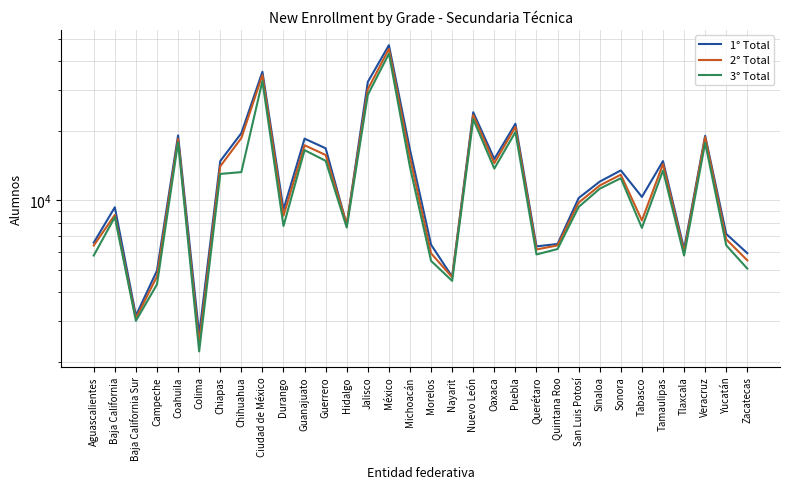

What is the highest value of the 1° Total series?

46986